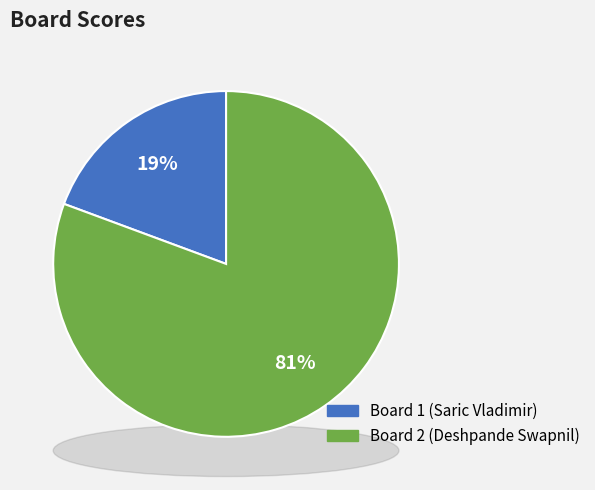

Is there a majority slice in this chart?

Yes